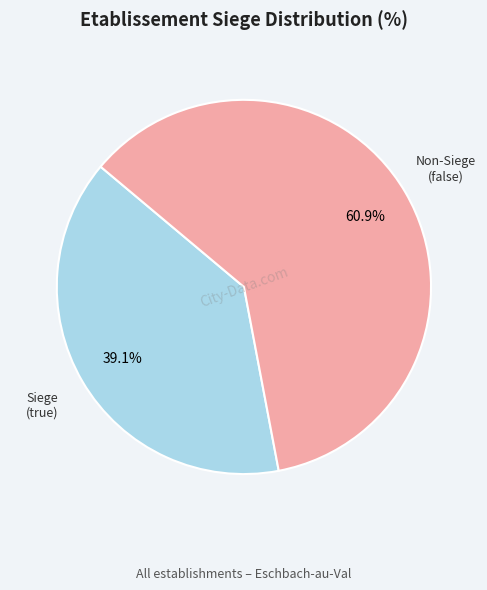

To the nearest percent, what is the average slice percentage?

50%